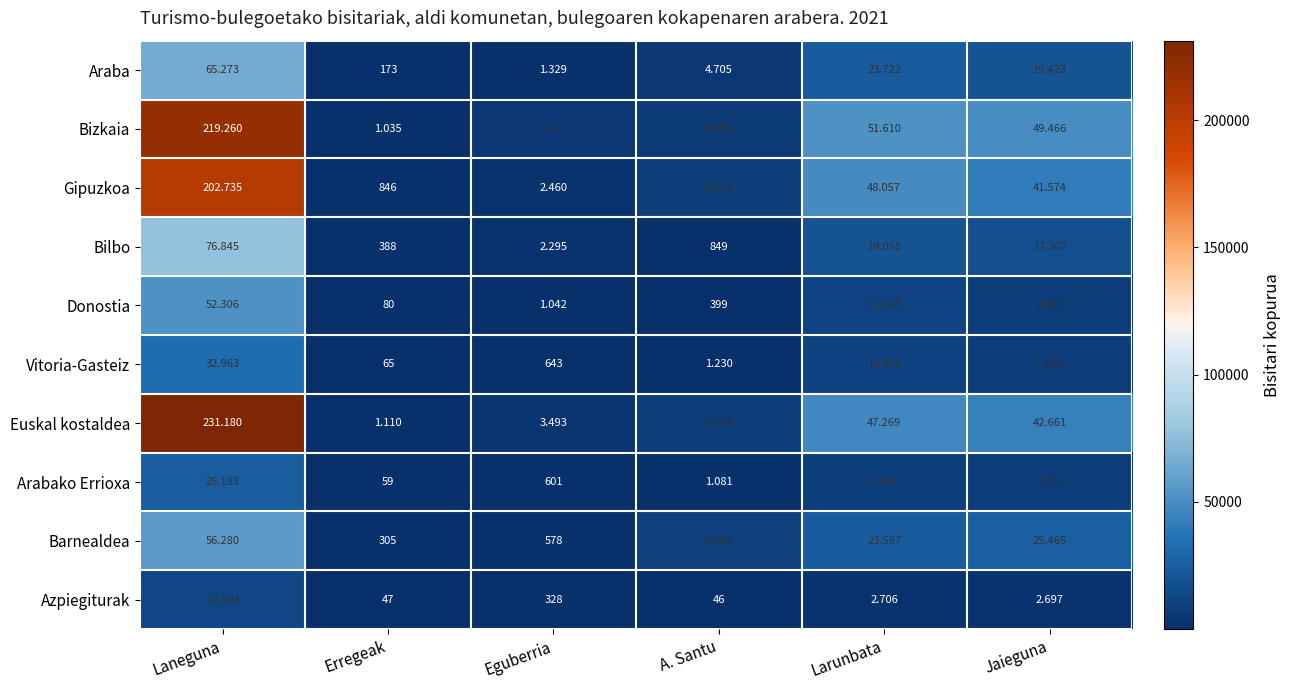

How many distinct data groups are displayed?

10